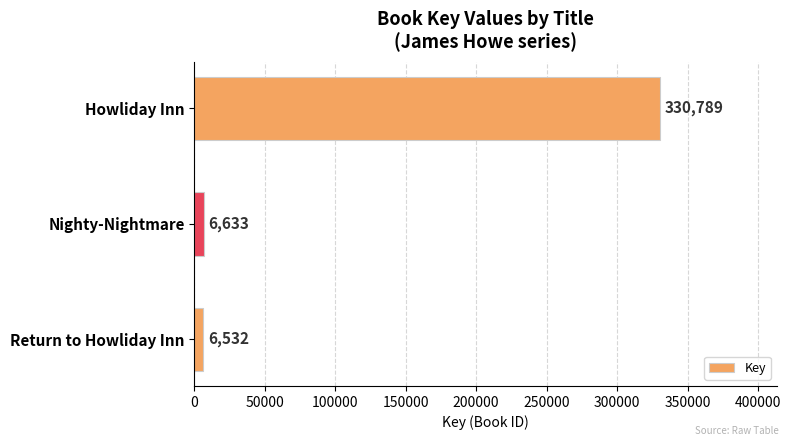

Count the number of data series in this chart.

1